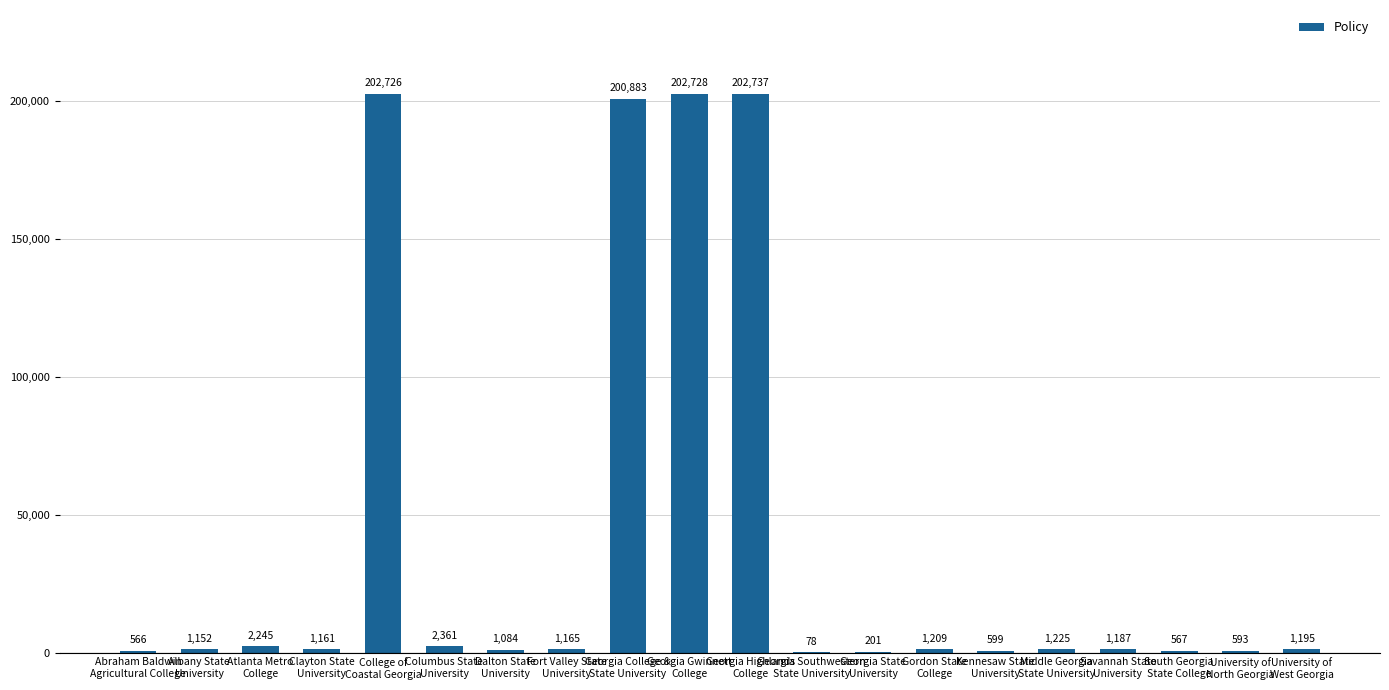

Reading right to left, list all the values displayed in this chart.

University of
West Georgia=1195	University of
North Georgia=593	South Georgia
State College=567	Savannah State
University=1187	Middle Georgia
State University=1225	Kennesaw State
University=599	Gordon State
College=1209	Georgia State
University=201	Georgia Southwestern
State University=78	Georgia Highlands
College=202737	Georgia Gwinnett
College=202728	Georgia College &
State University=200883	Fort Valley State
University=1165	Dalton State
University=1084	Columbus State
University=2361	College of
Coastal Georgia=202726	Clayton State
University=1161	Atlanta Metro
College=2245	Albany State
University=1152	Abraham Baldwin
Agricultural College=566